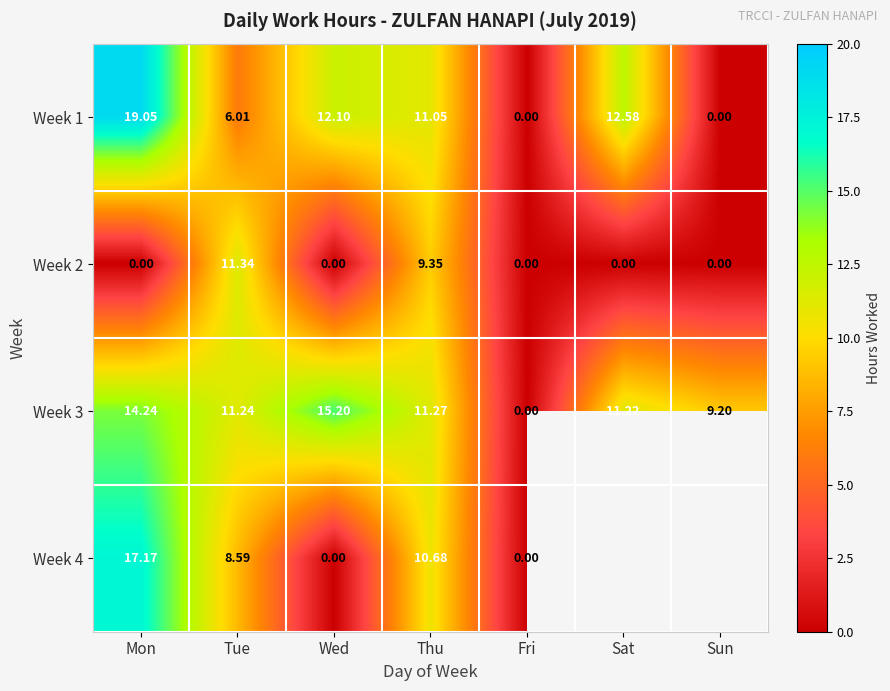

How many series are shown in this chart?

4